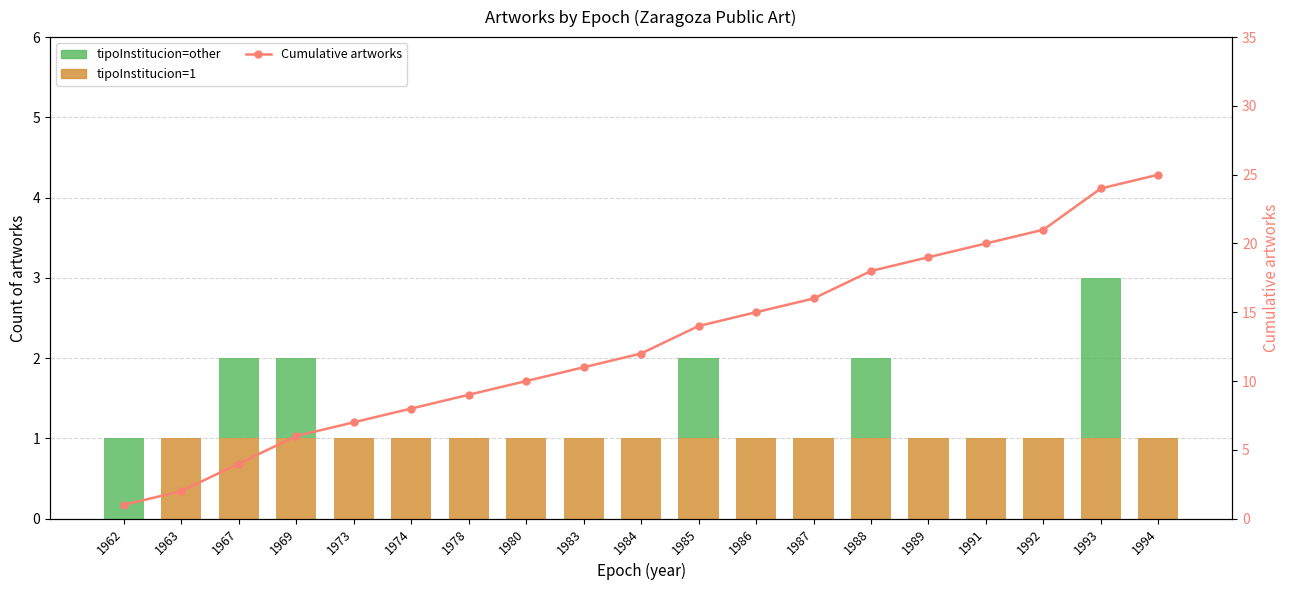

The tipoInstitucion=1 series shows 1 at 1967. True or false?

False